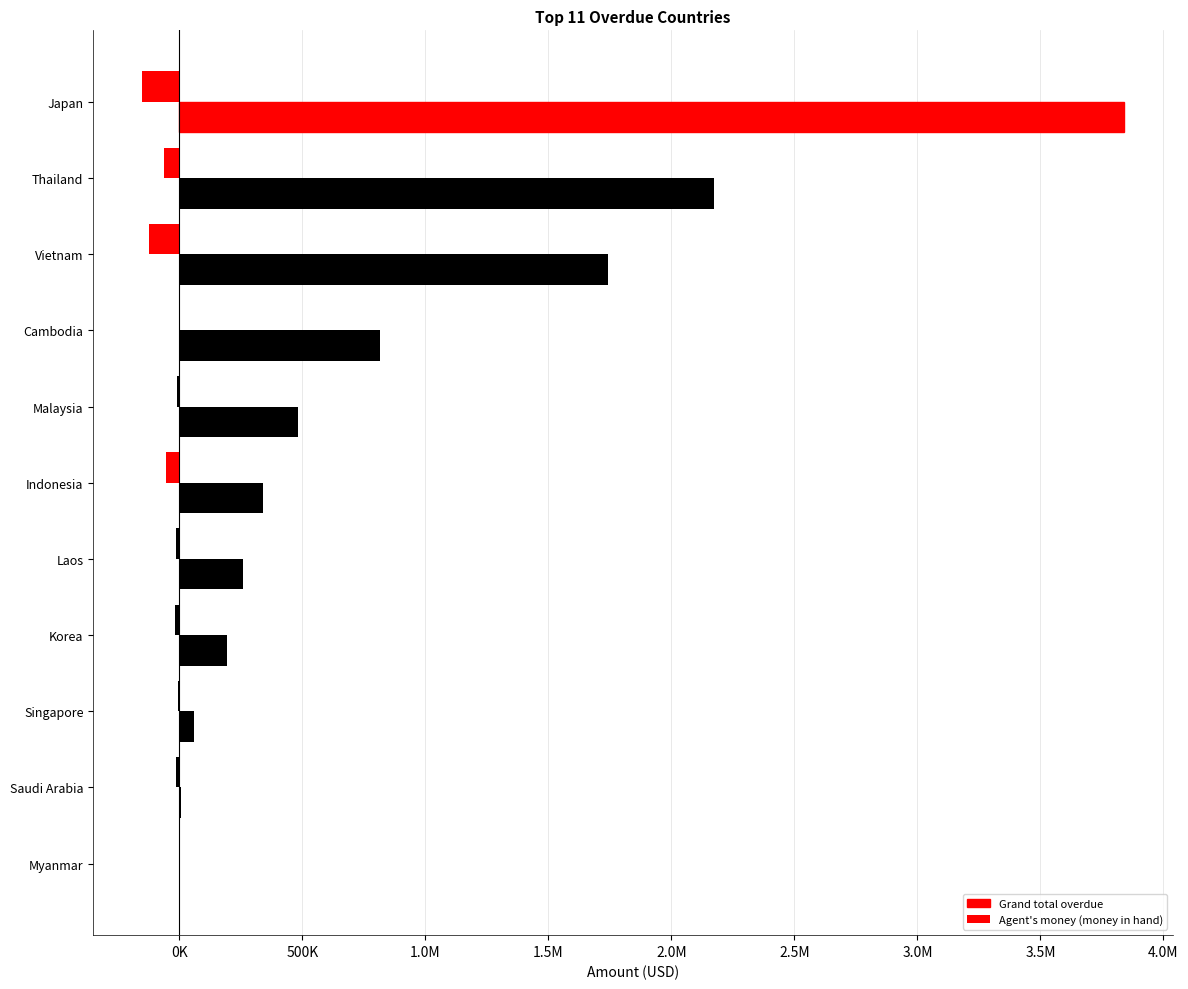

Which series has the largest total across all categories?

Grand total overdue